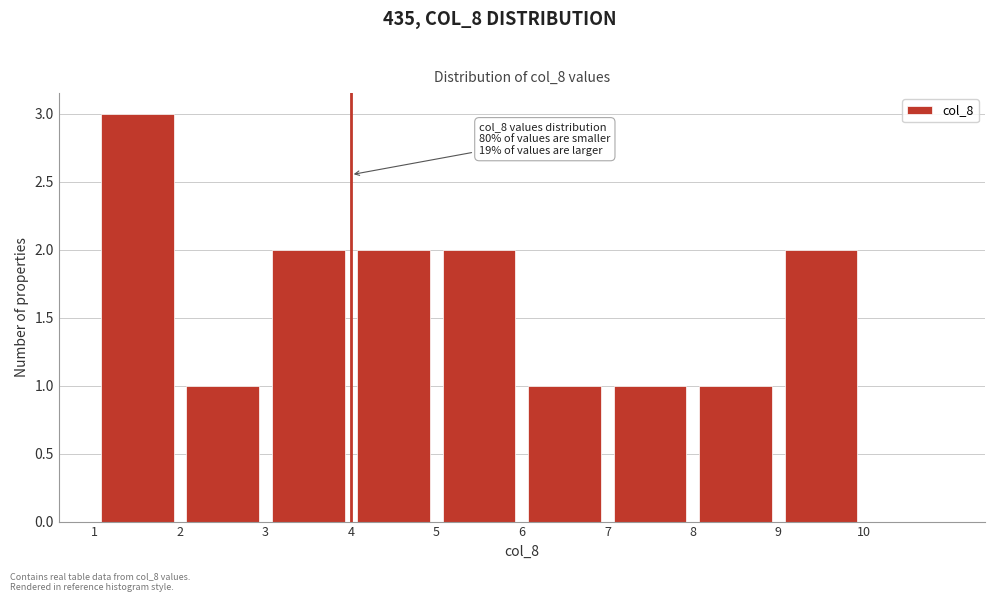

Which range on the x-axis has the tallest bar?

1 to 2